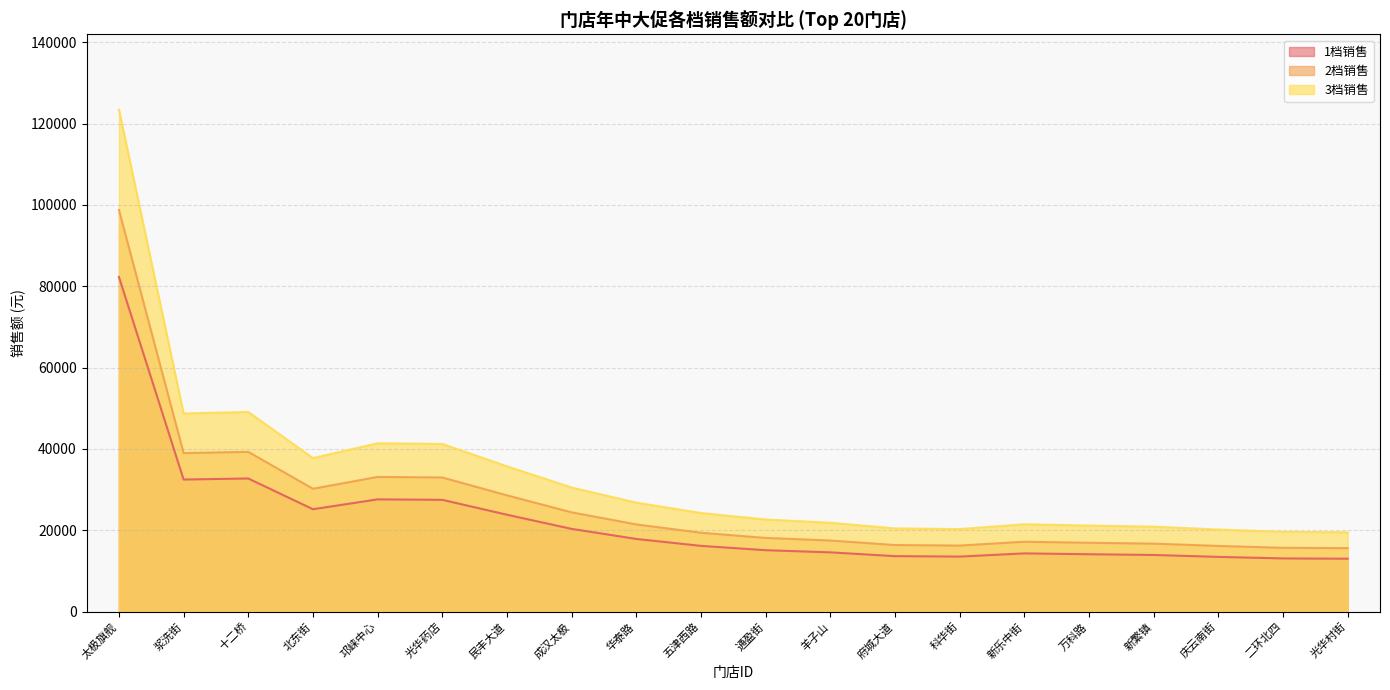

Does the chart have visible grid lines?

Yes